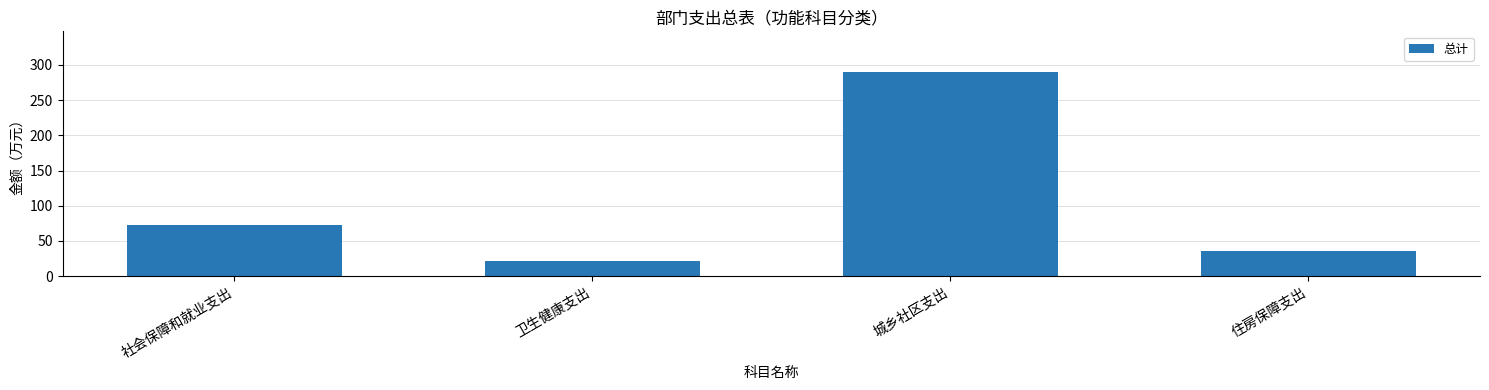

What is the smallest value displayed?

21.0